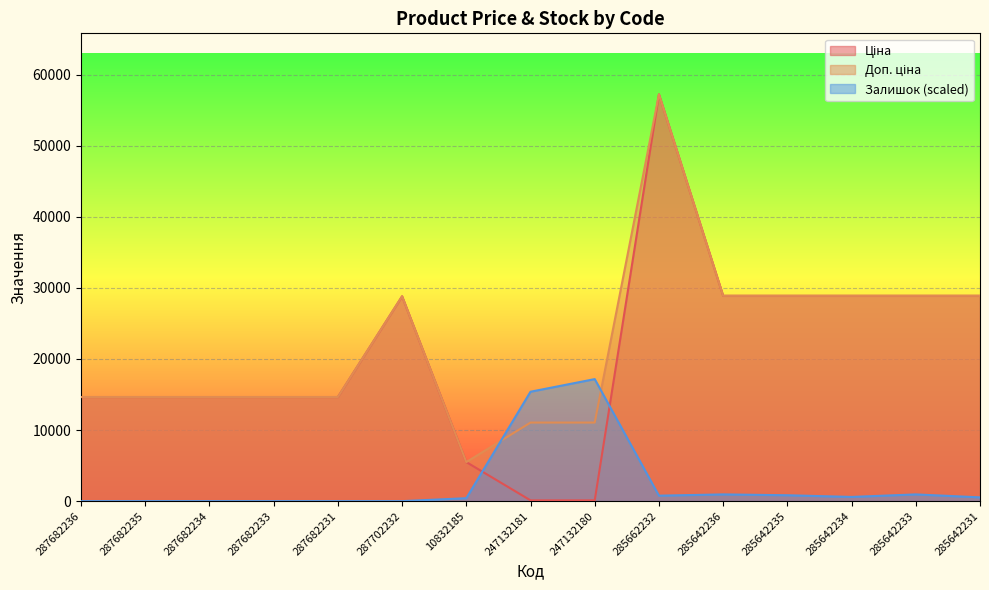

Rank the series by their maximum value, from highest to lowest.

Ціна, Доп. ціна, Залишок